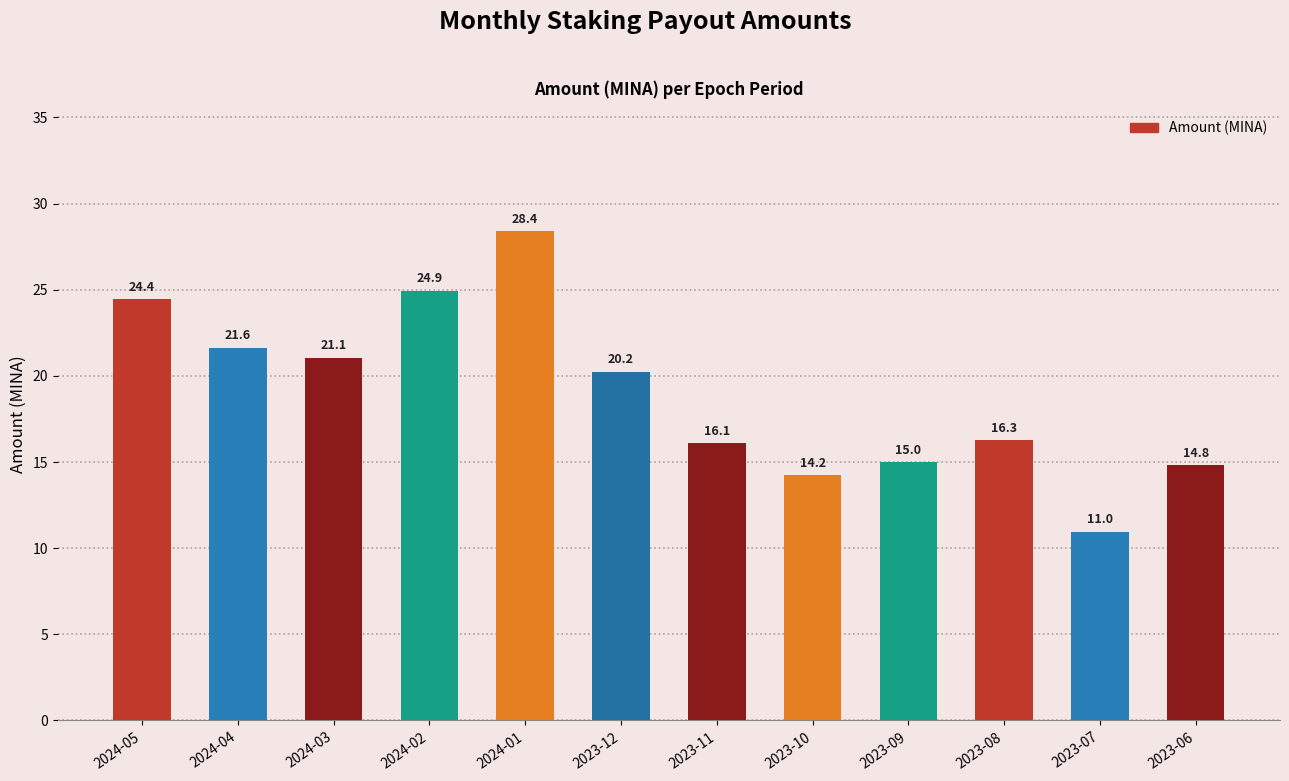

How many bars are there in total?

12